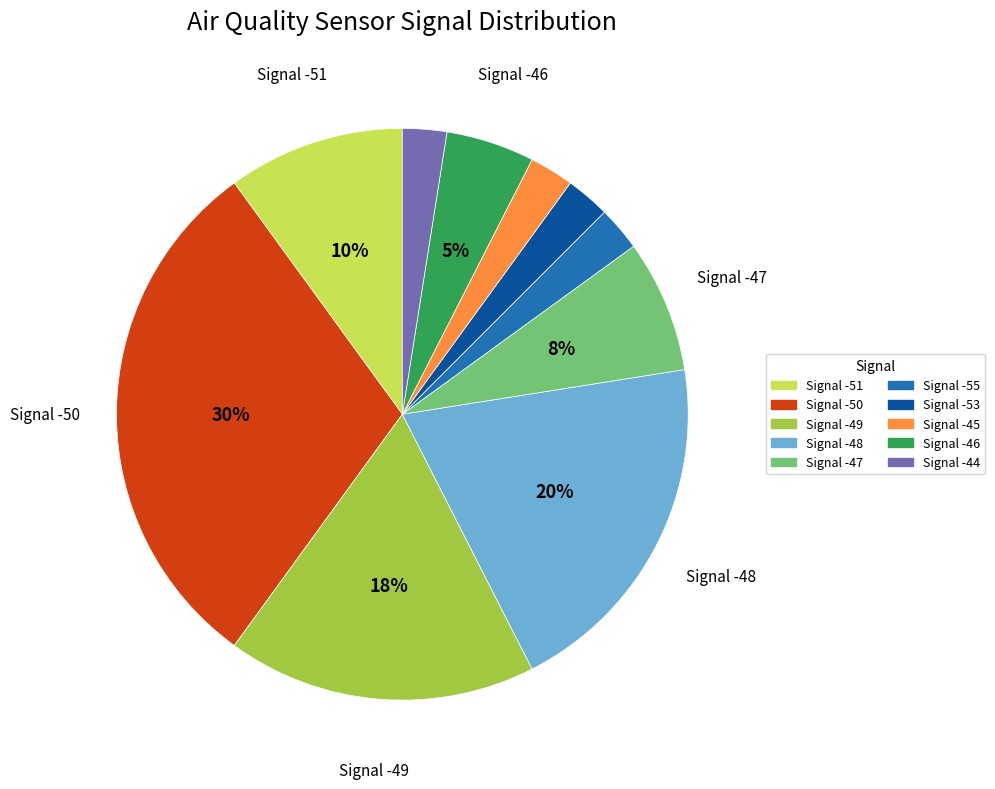

Is the sum of Signal -51 and Signal -44 greater than half?

No